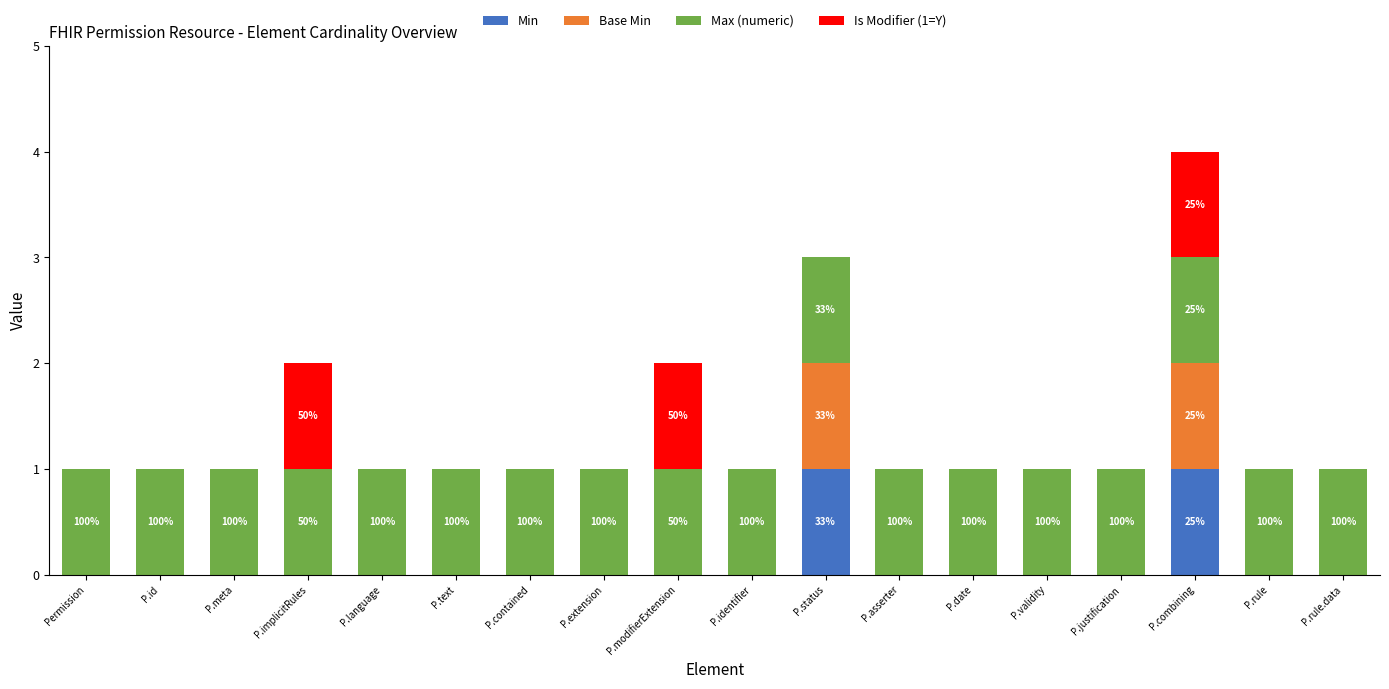

At which category is the sum across all series the highest?

P.combining